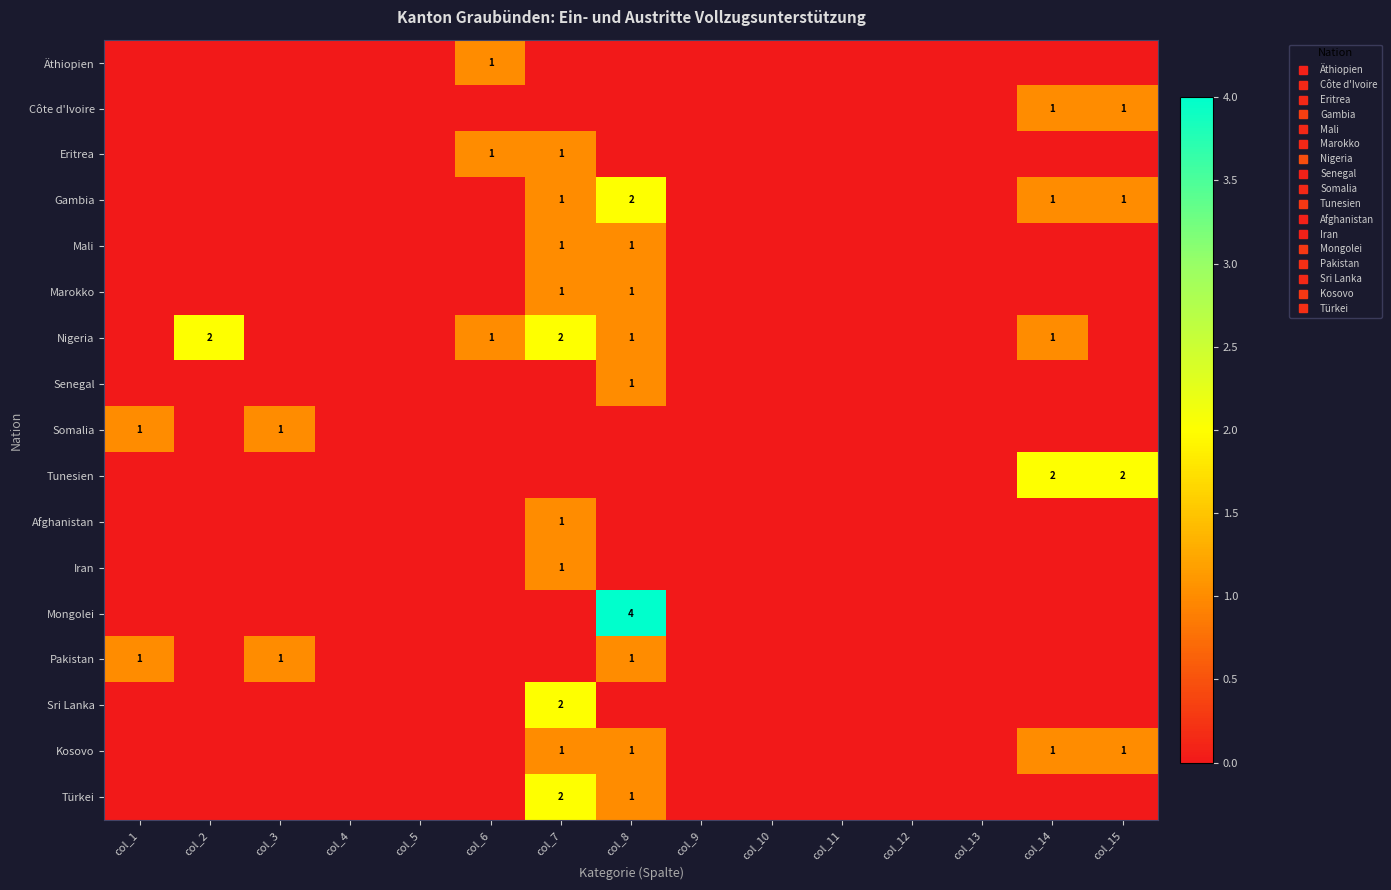

Between col_14 and col_2, which is larger?

col_14